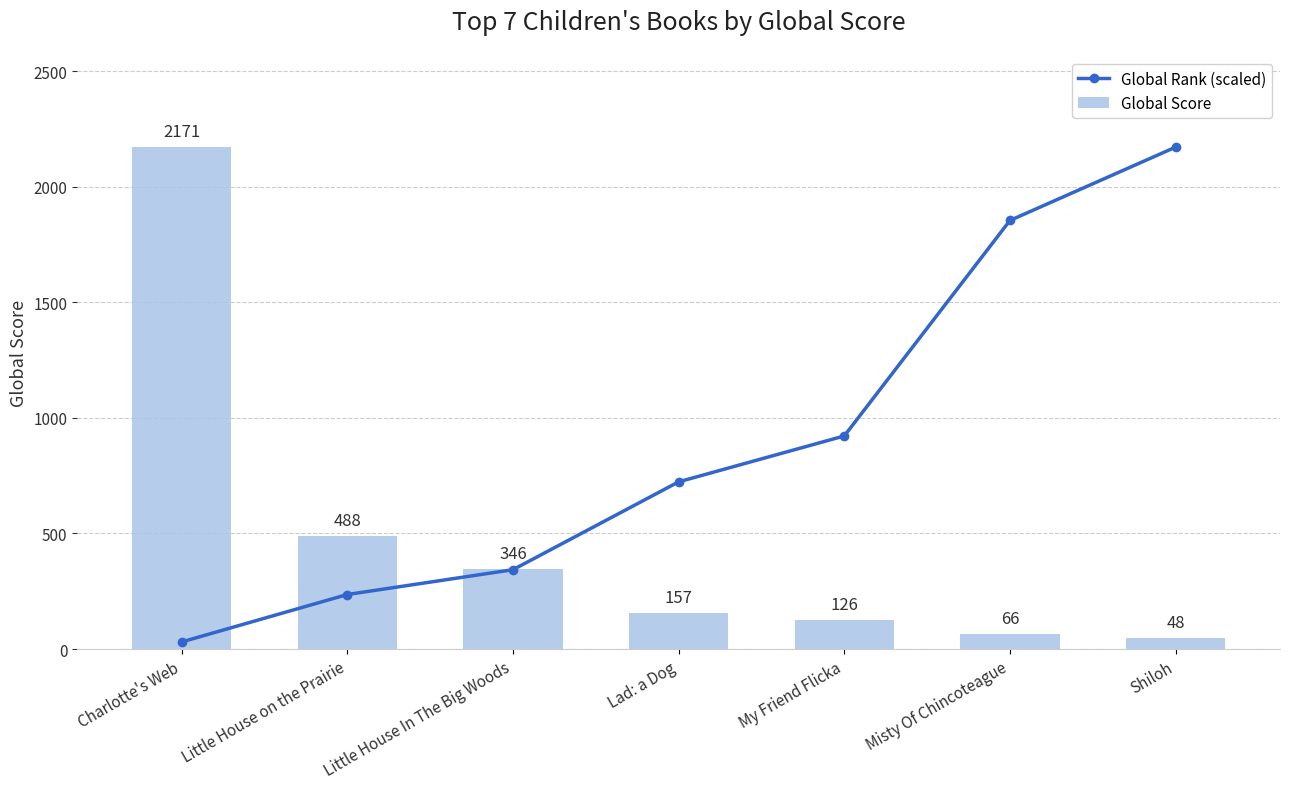

What is the total value across all series at Lad: a Dog?

880.3